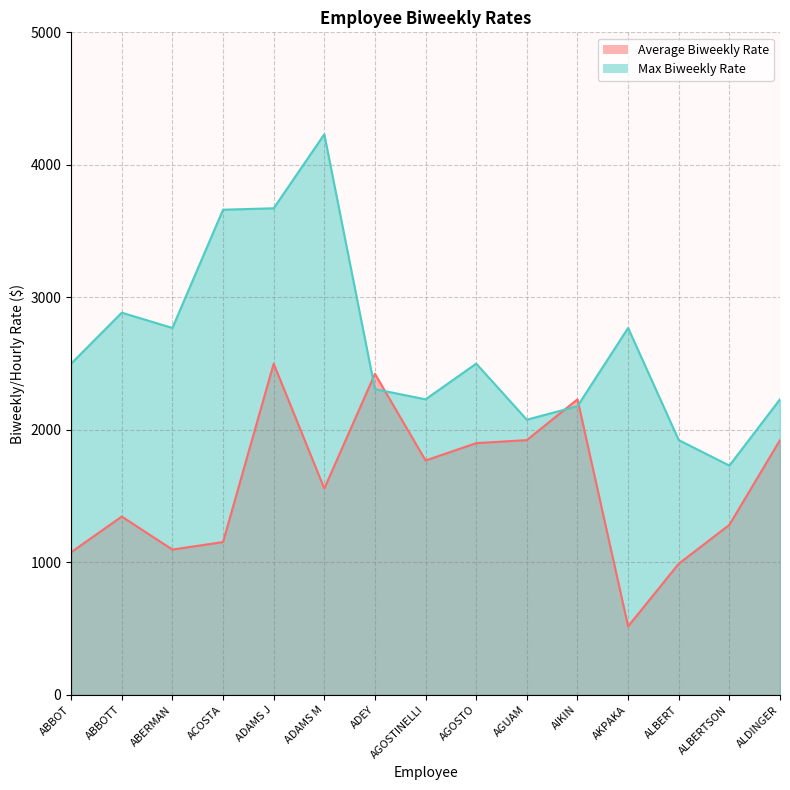

How many lines are shown in the chart?

2